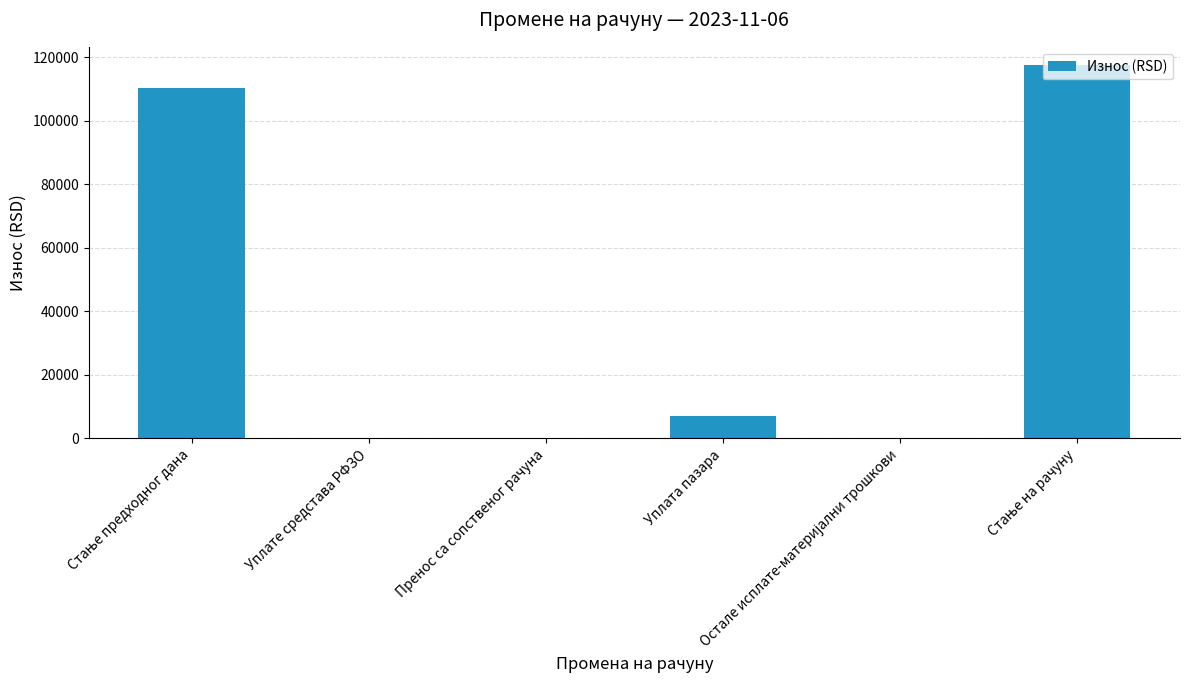

What is the greatest value displayed?

117478.4